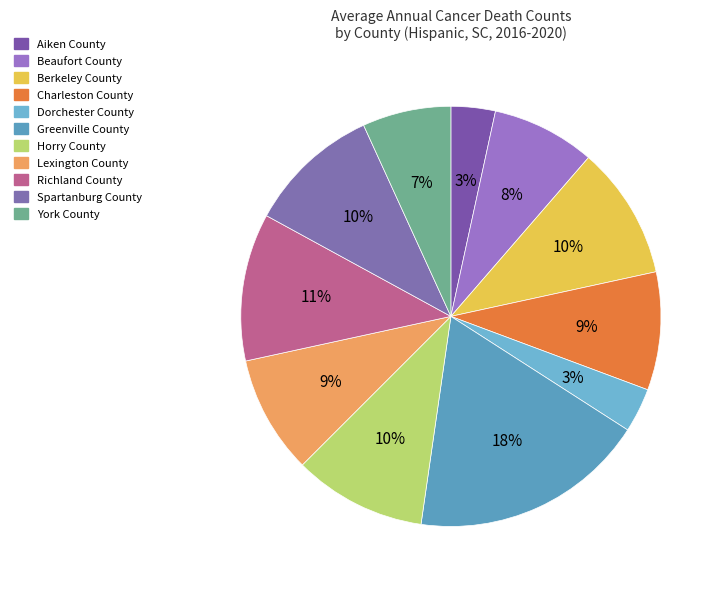

Does any single category account for the majority?

No